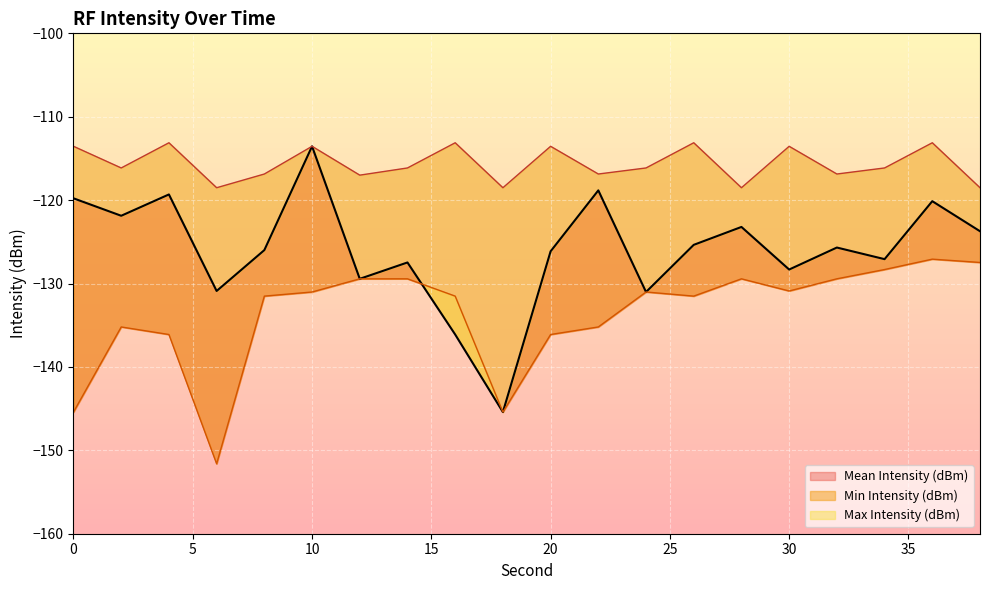

How many interior local valleys does the Max Intensity (dBm) series have?

7